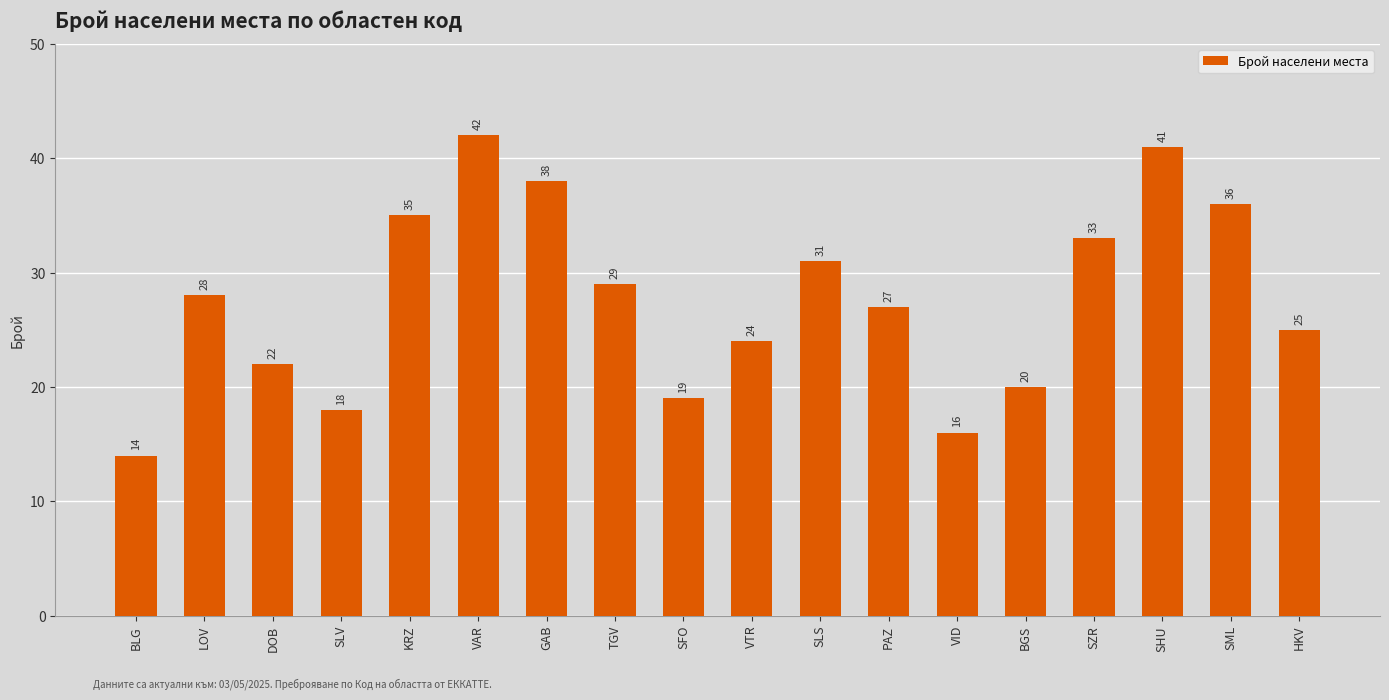

What is the difference between the maximum and minimum values?

28